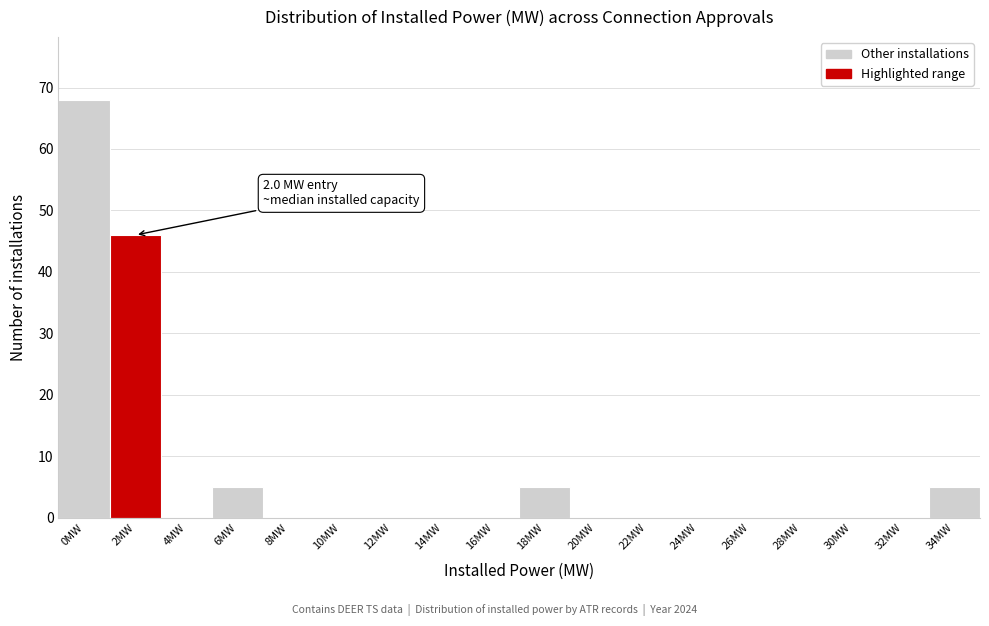

Reading right to left, what are all the values shown in this chart?

34MW=5	32MW=0	30MW=0	28MW=0	26MW=0	24MW=0	22MW=0	20MW=0	18MW=5	16MW=0	14MW=0	12MW=0	10MW=0	8MW=0	6MW=5	4MW=0	2MW=46	0MW=68